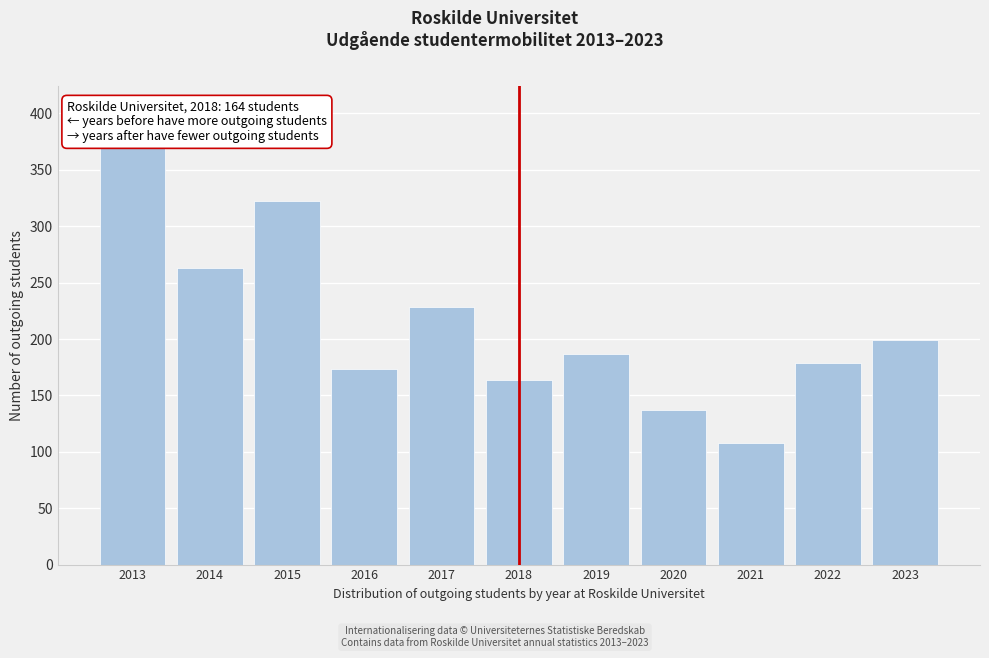

Reading right to left, transcribe all the data shown in this chart.

199	179	108	137	187	164	228	173	322	263	369